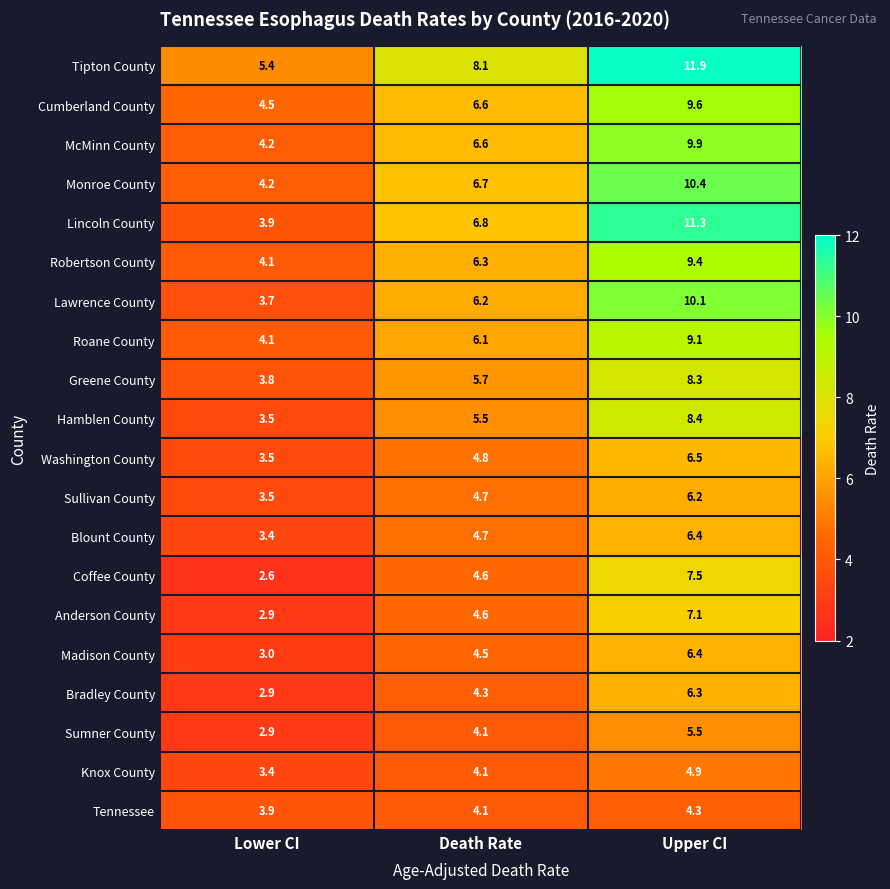

Which series changed the most between Lower CI and Death Rate?

Lincoln County